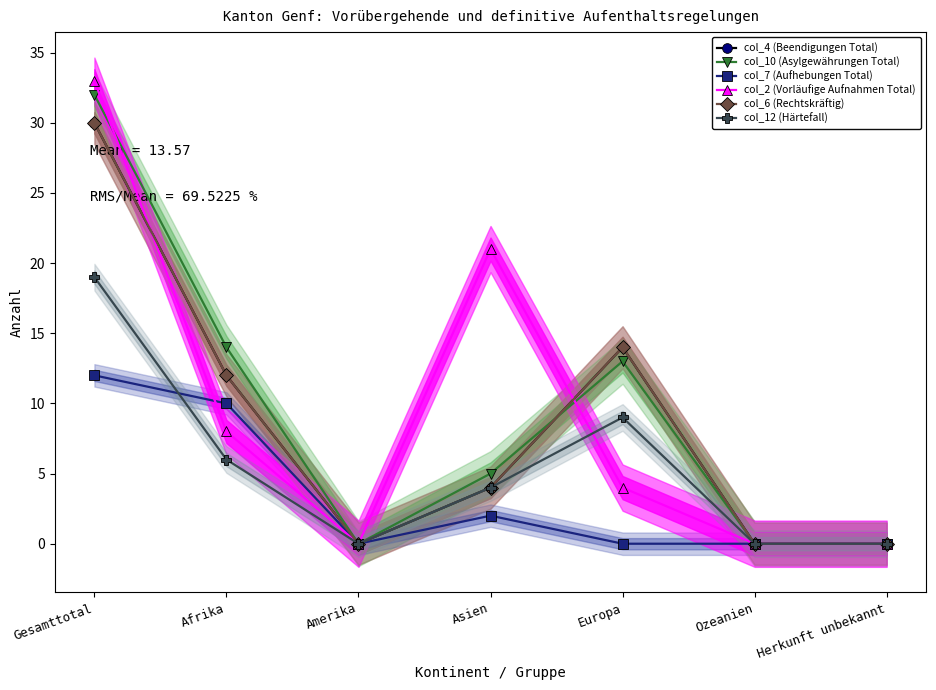

Where is col_6 (Rechtskräftig) nearest to the value 15?

Europa